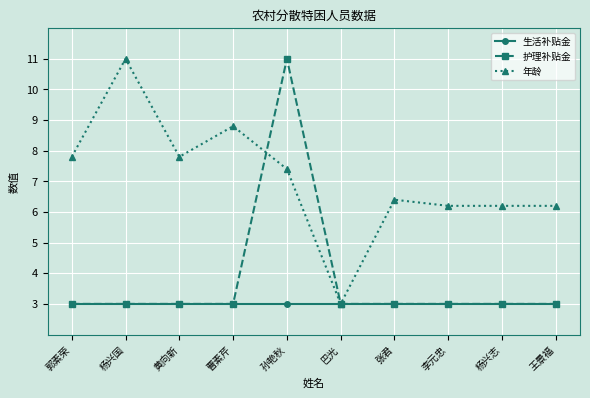

Reading right to left, transcribe all the data shown in this chart.

生活补贴金: 3.0	3.0	3.0	3.0	3.0	3.0	3.0	3.0	3.0	3.0
护理补贴金: 3.0	3.0	3.0	3.0	3.0	11.0	3.0	3.0	3.0	3.0
年龄: 6.2	6.2	6.2	6.4	3.0	7.4	8.8	7.8	11.0	7.8